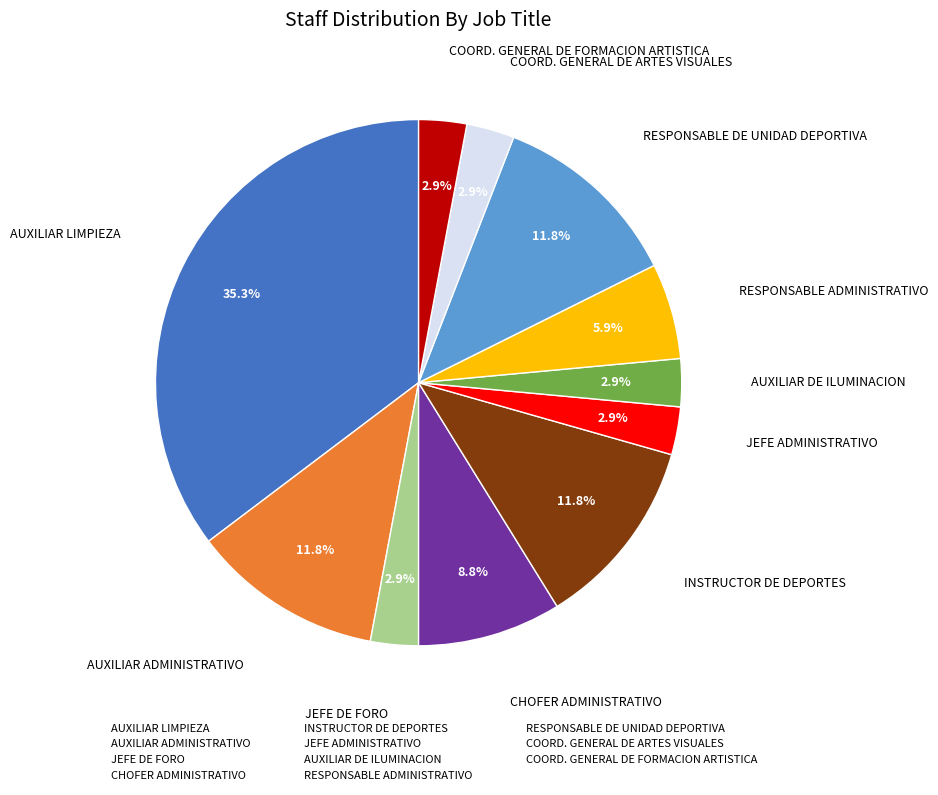

The RESPONSABLE ADMINISTRATIVO slice represents 6% of the pie. True or false?

True